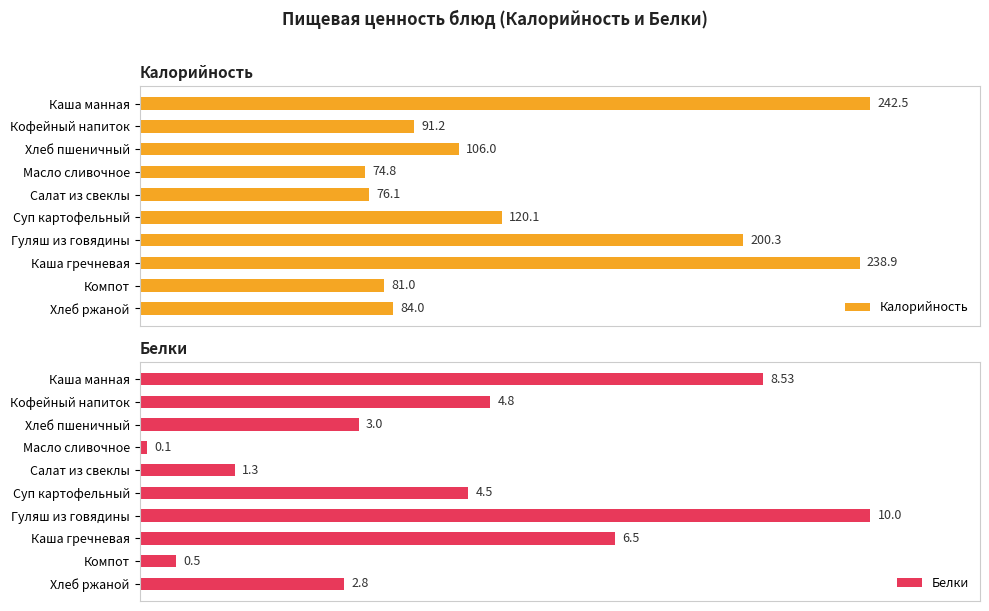

List the labels in order of Калорийность value, largest first.

Каша манная, Каша гречневая, Гуляш из говядины, Суп картофельный, Хлеб пшеничный, Кофейный напиток, Хлеб ржаной, Компот, Салат из свеклы, Масло сливочное